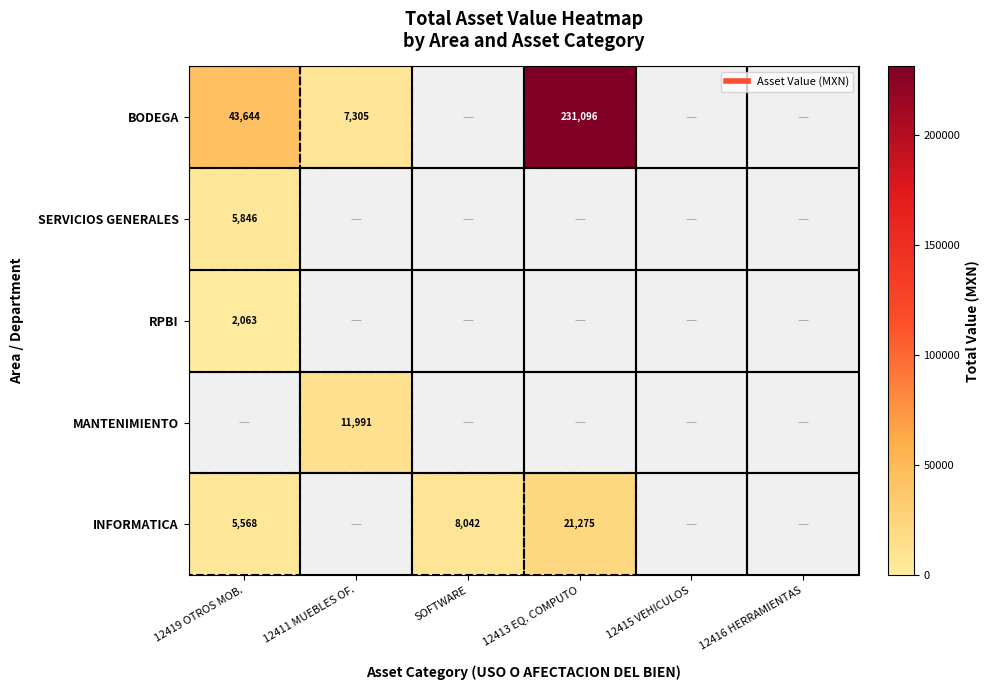

Which category has the highest value in the MANTENIMIENTO series?

12419 OTROS MOB.